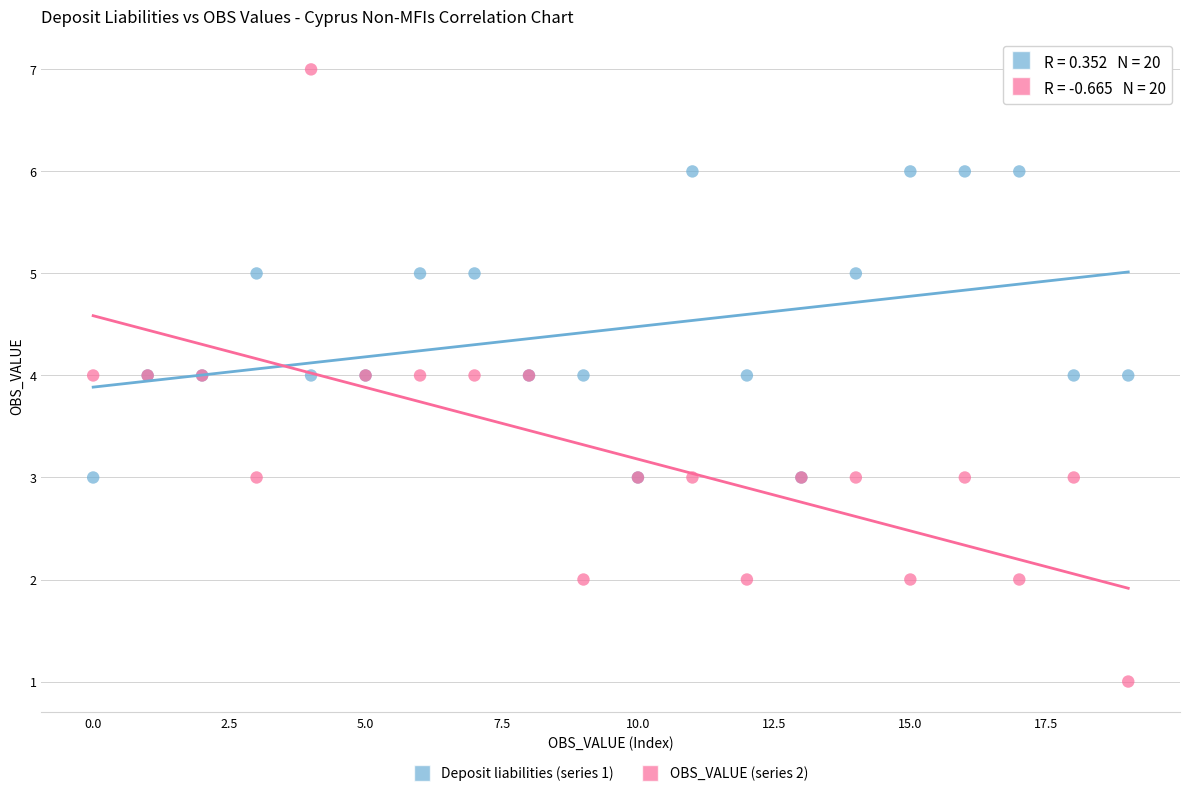

Which series reaches the minimum Y coordinate?

OBS_VALUE (series 2)